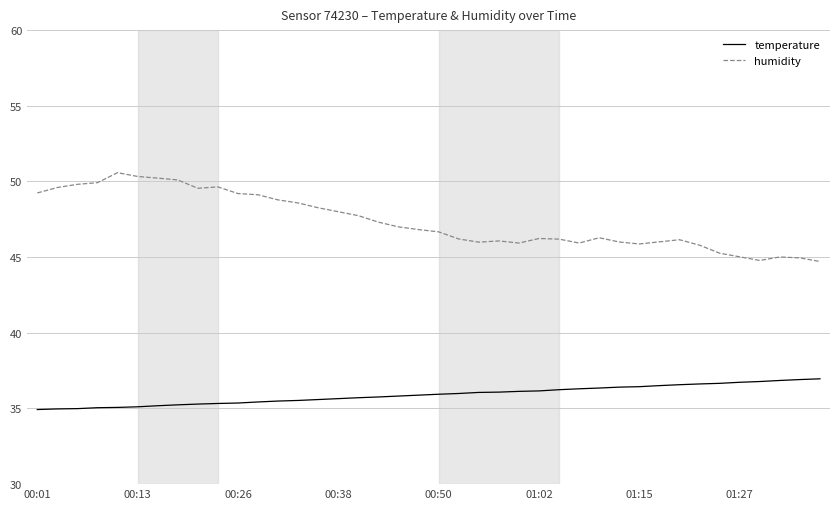

What is the difference between the maximum and minimum values in the humidity series?

5.9